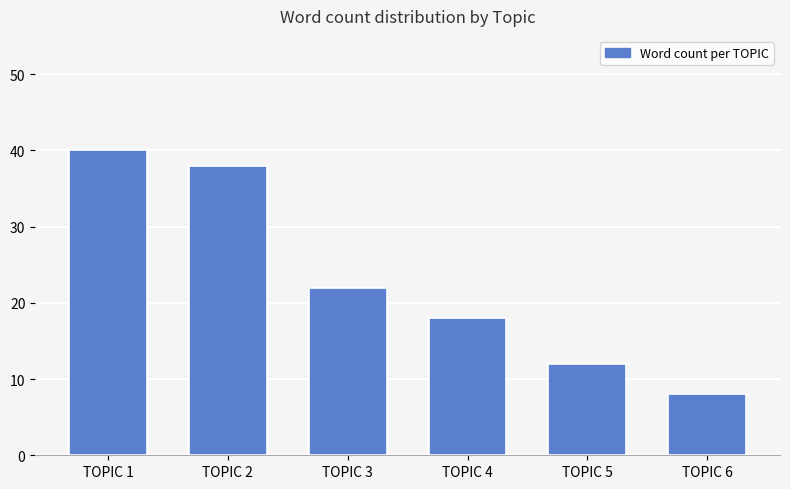

What is the minimum value shown in the chart?

8